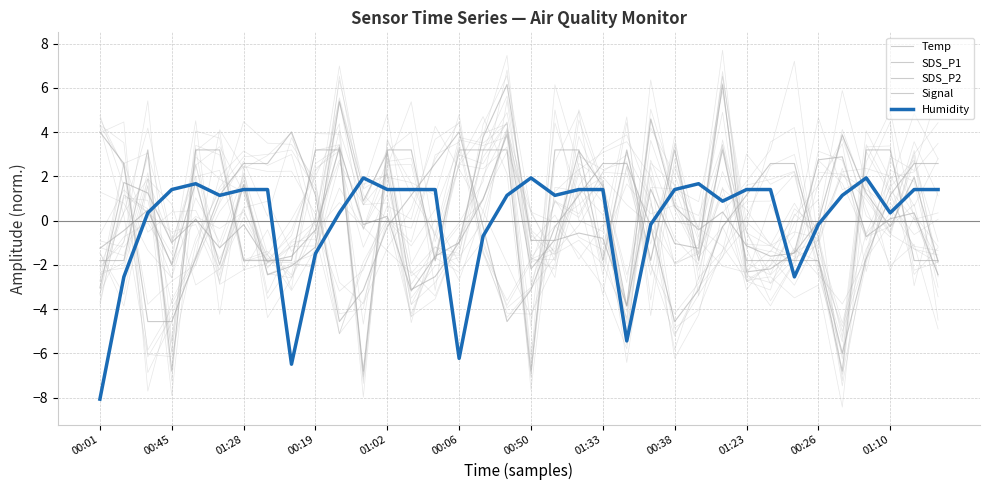

Reading left to right, list all the values displayed in this chart.

Temp: 4.0	2.6	-4.6	-4.6	-1.7	1.2	2.6	2.6	4.0	1.2	-4.6	-3.1	-0.3	1.2	2.6	4.0	-0.3	-4.6	-3.1	-0.3	1.2	2.6	2.6	-0.3	-4.6	-3.1	-0.3	1.2	2.6	2.6	-1.7	-6.0	-1.7	1.2	2.6	2.6
SDS_P1: -1.3	-0.5	0.5	-2.0	1.7	-2.0	1.6	-2.5	-2.1	-1.2	5.4	0.9	3.1	-3.1	-2.5	-1.0	1.0	3.9	-2.2	-0.9	3.1	1.5	-3.9	1.4	-1.0	-1.3	6.1	-2.3	-2.2	-1.4	2.7	2.9	-0.7	0.1	0.3	-2.5
SDS_P2: -3.0	1.7	1.2	-1.0	0.1	-1.2	-0.2	-1.8	-1.6	-0.4	3.3	-0.2	0.2	-3.2	-1.6	-1.0	3.8	6.2	-0.9	-0.9	-0.6	-0.8	-3.8	4.6	0.6	-0.4	0.4	-1.1	-1.6	-1.5	-0.0	3.9	1.2	-0.3	2.0	-1.8
Signal: -1.8	-1.8	3.2	-6.8	3.2	3.2	-1.8	-1.8	-1.8	3.2	3.2	-6.8	3.2	3.2	-1.8	3.2	3.2	3.2	-6.8	3.2	3.2	-1.8	3.2	-1.8	3.2	-1.8	3.2	-1.8	-1.8	-1.8	-1.8	-6.8	3.2	3.2	-1.8	-1.8
Humidity: -8.1	-2.5	0.4	1.4	1.7	1.1	1.4	1.4	-6.5	-1.5	0.4	1.9	1.4	1.4	1.4	-6.2	-0.7	1.1	1.9	1.1	1.4	1.4	-5.4	-0.2	1.4	1.7	0.9	1.4	1.4	-2.5	-0.2	1.1	1.9	0.4	1.4	1.4